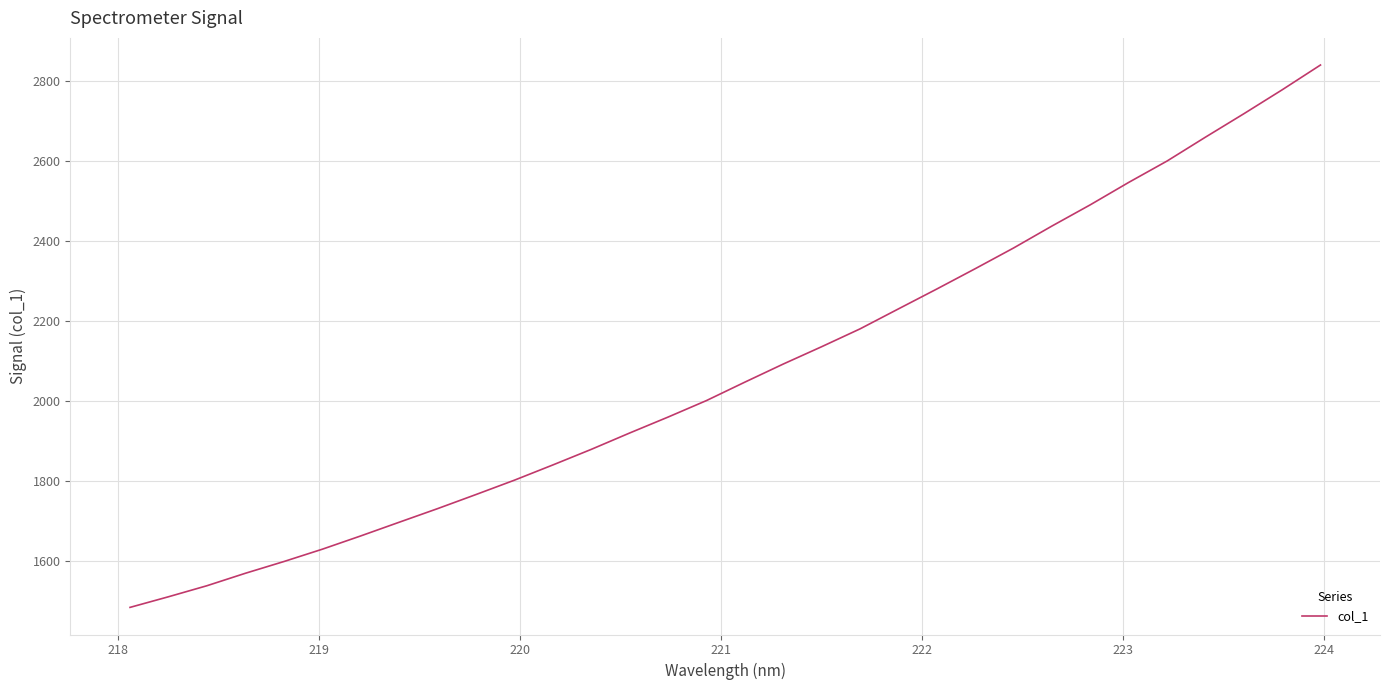

What is the greatest value displayed?

2841.1